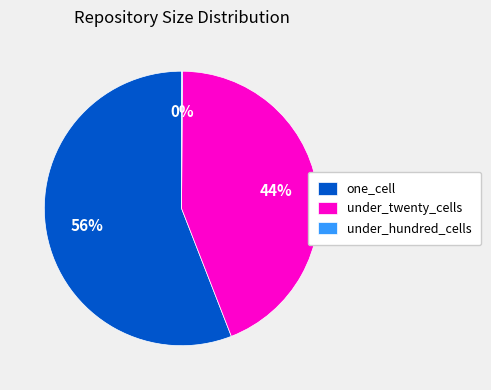

To the nearest percent, what is the average slice percentage?

33%